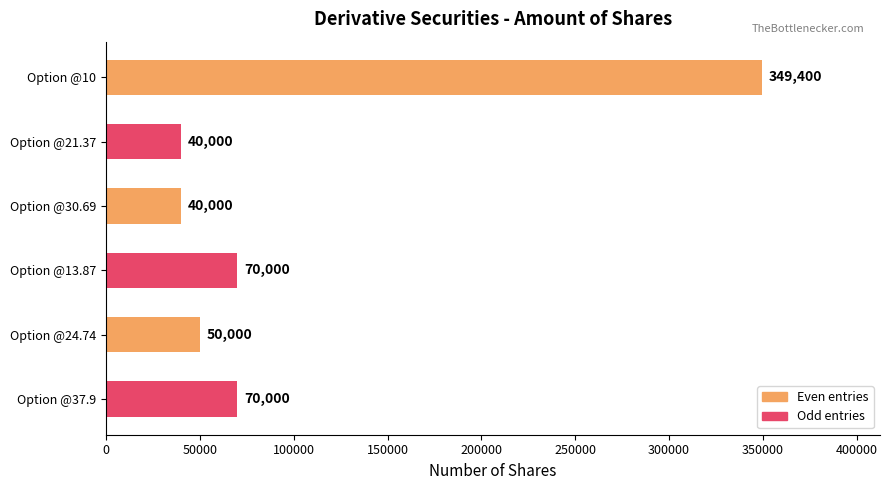

Reading bottom to top, what are all the values shown in this chart?

Option @37.9=70000	Option @24.74=50000	Option @13.87=70000	Option @30.69=40000	Option @21.37=40000	Option @10=349400